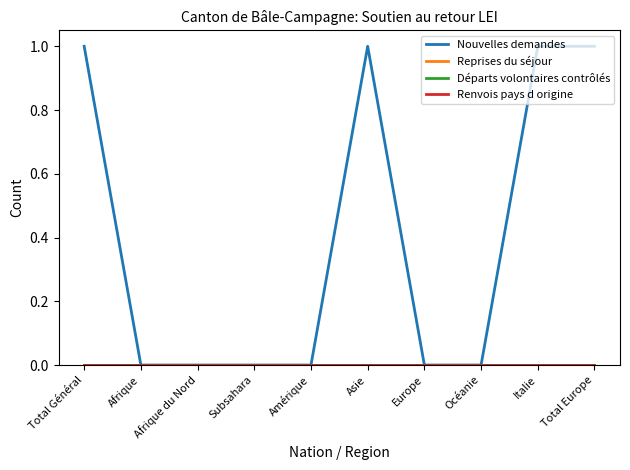

Does the chart have visible grid lines?

No